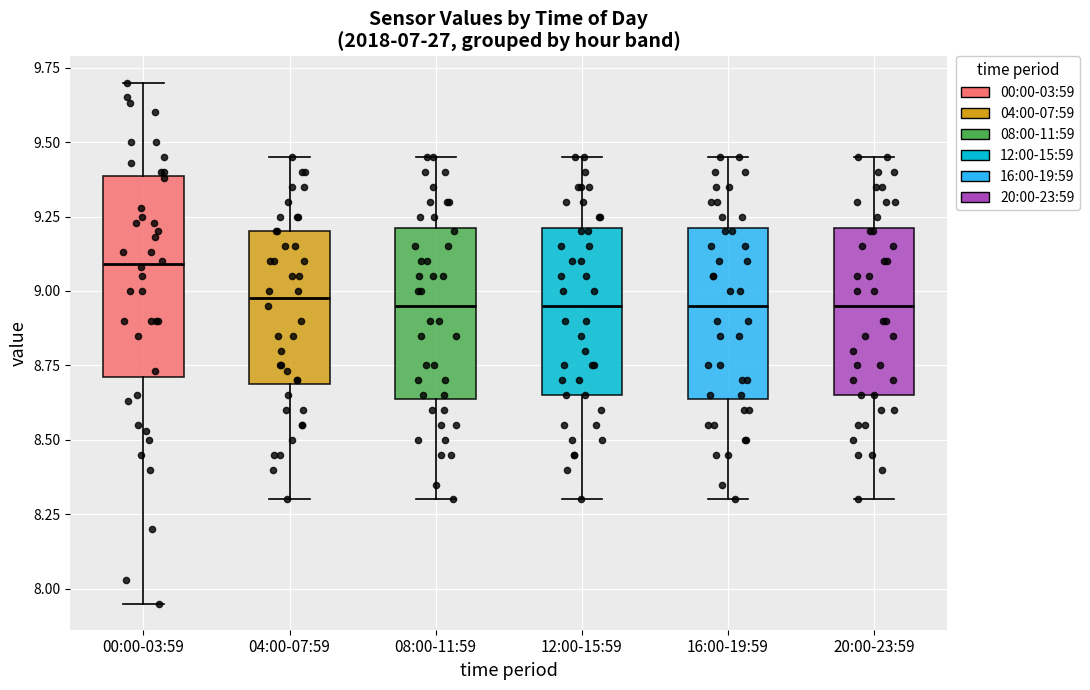

Reading left to right, read every box against the y-axis: the position of its median line, the range the box covers, and the ends of its whiskers. The values are not printed on the chart, so give them approximately, as read against the axis.

00:00-03:59: median 9.10, box 8.70 to 9.40, whiskers 7.95 to 9.70
04:00-07:59: median 9.00, box 8.70 to 9.20, whiskers 8.30 to 9.45
08:00-11:59: median 8.95, box 8.65 to 9.20, whiskers 8.30 to 9.45
12:00-15:59: median 8.95, box 8.65 to 9.20, whiskers 8.30 to 9.45
16:00-19:59: median 8.95, box 8.65 to 9.20, whiskers 8.30 to 9.45
20:00-23:59: median 8.95, box 8.65 to 9.20, whiskers 8.30 to 9.45